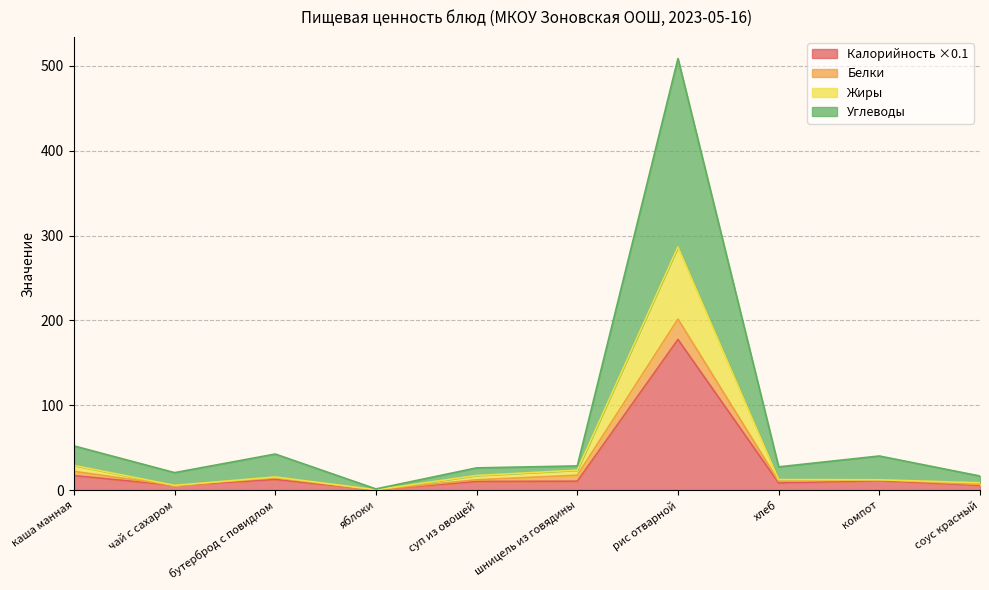

At which label does Калорийность ×0.1 reach its peak?

рис отварной